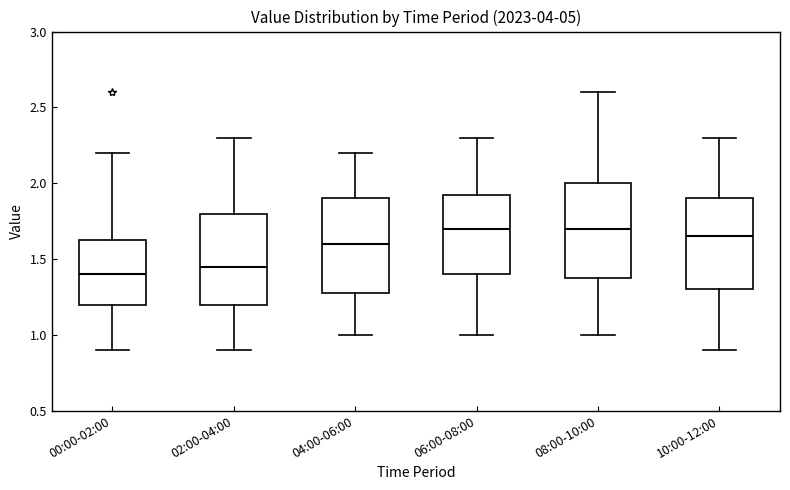

Where does the lower whisker of the box for 06:00-08:00 end on the y-axis? The values are not printed on the chart, so give them approximately, as read against the axis.

1.00